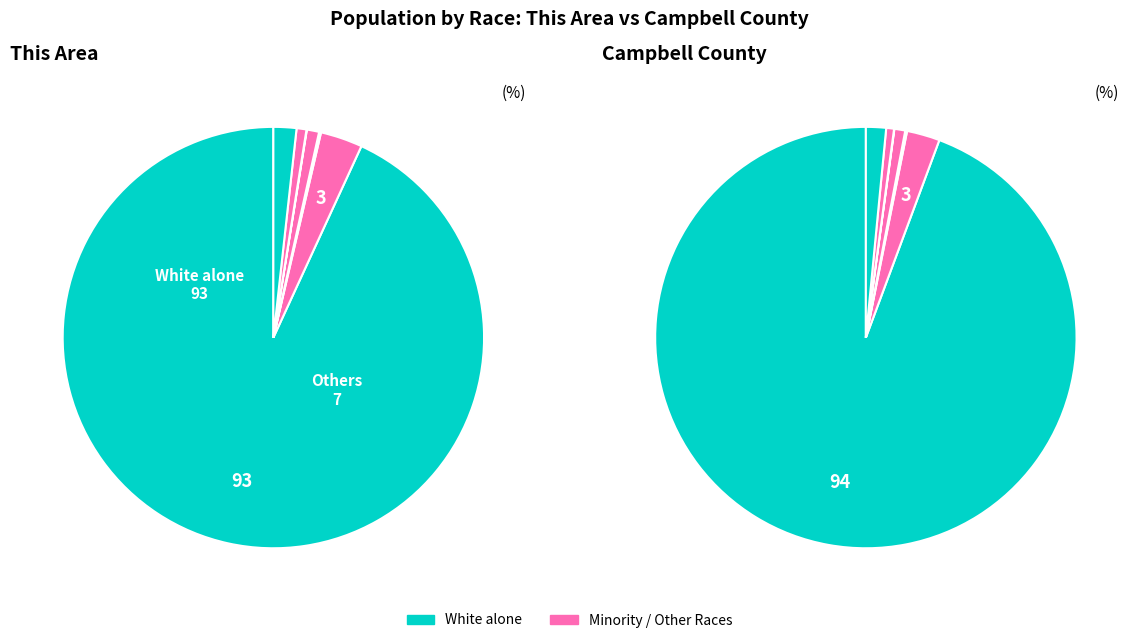

Between White alone and American Indian and Alaska Native, which is larger?

White alone